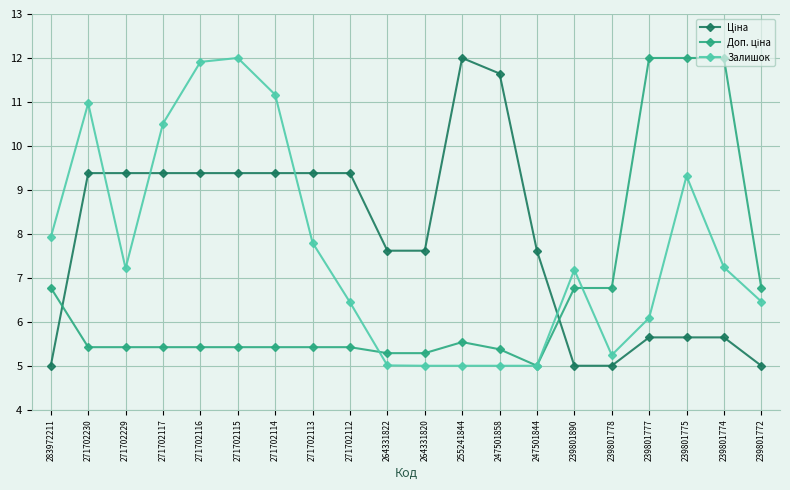

The value of Залишок at 271702230 is 16.9. True or false?

False